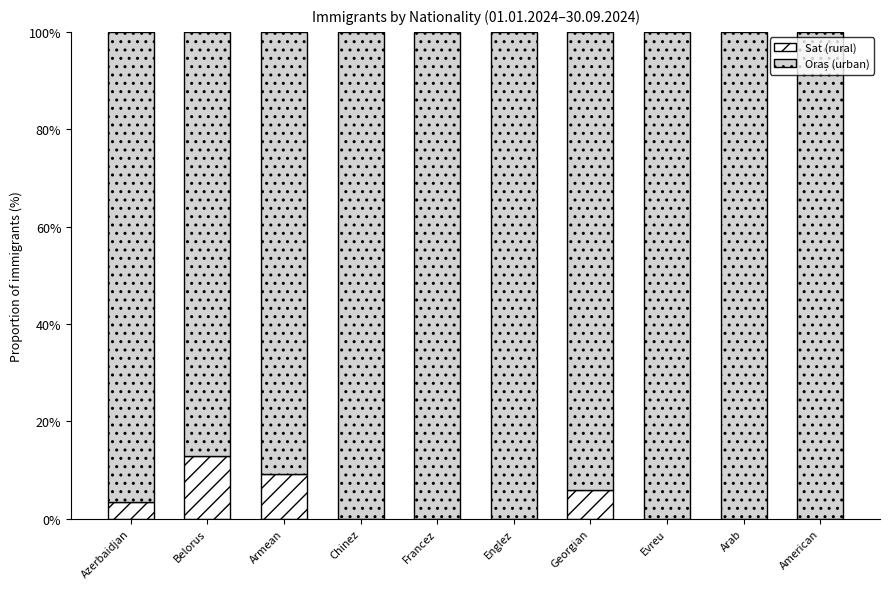

What is the total value across all series at Englez?

100.0